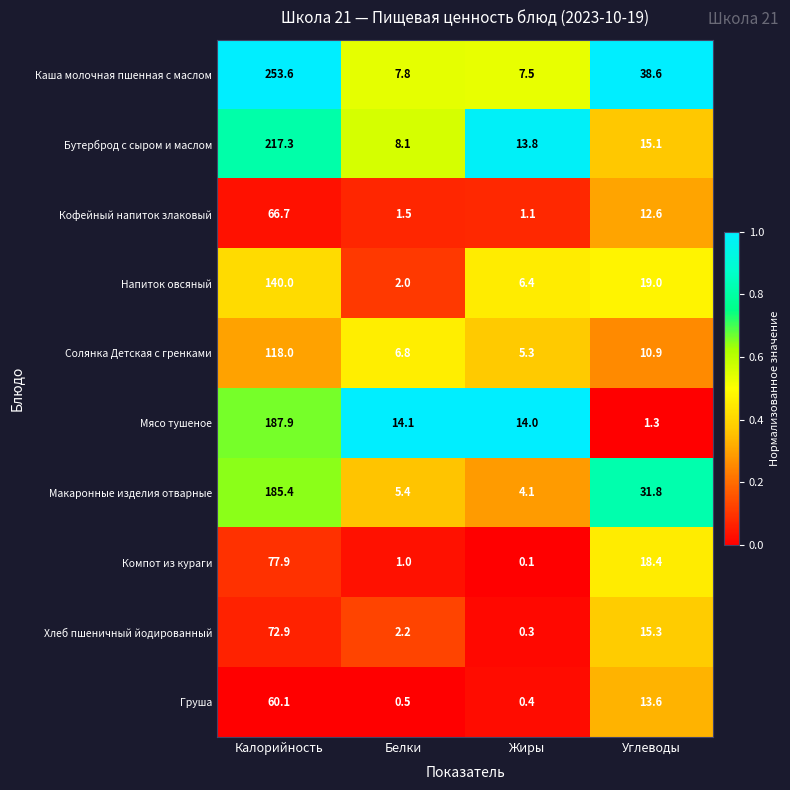

True or false: Макаронные изделия отварные has a value of 185.4 at Калорийность.

True